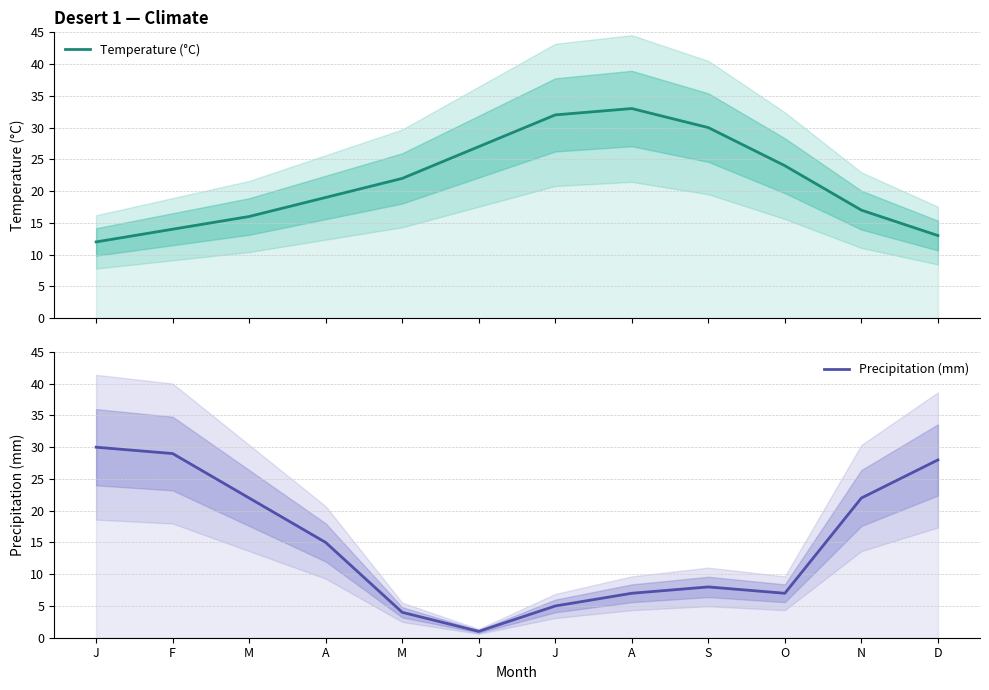

How many lines are shown in the chart?

2